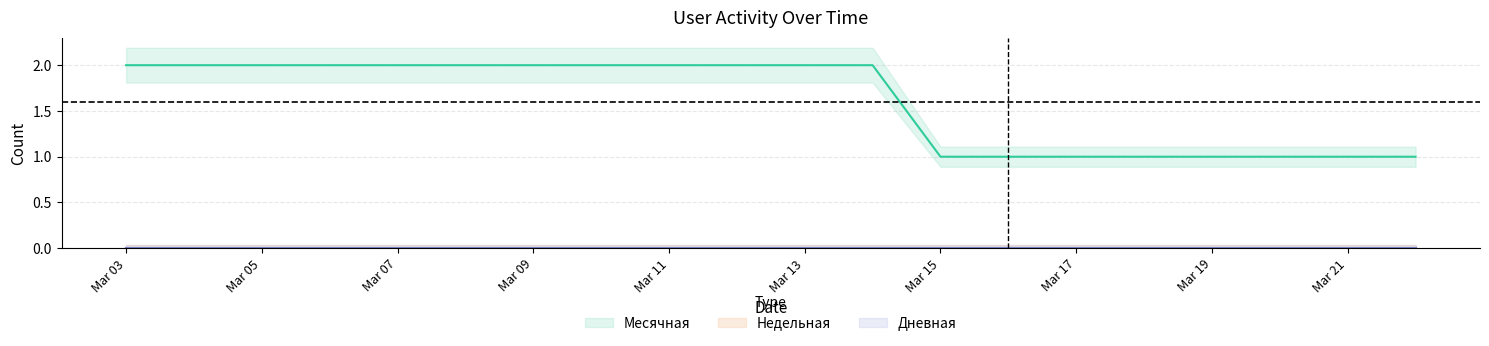

Read the Месячная value at 2024-03-10.

2